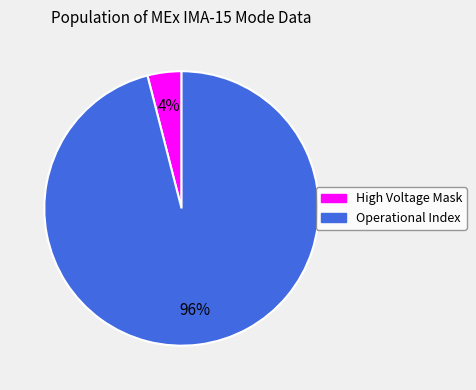

To the nearest percent, what is the average slice percentage?

50%